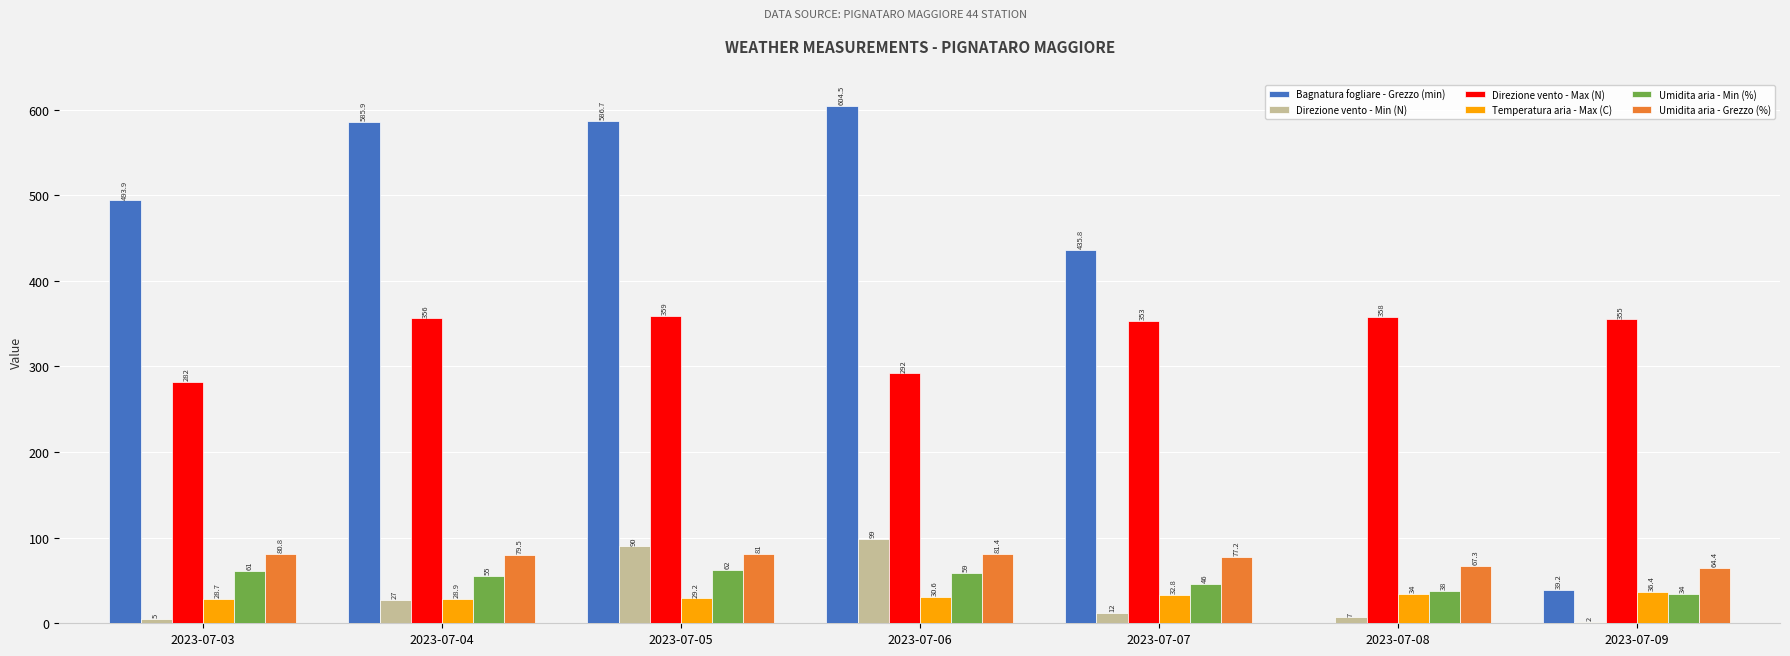

Reading left to right, extract all data points from this chart.

Bagnatura fogliare - Grezzo (min): 493.9	585.9	586.7	604.5	435.8	0.0	39.2
Direzione vento - Min (N): 5.0	27.0	90.0	99.0	12.0	7.0	2.0
Direzione vento - Max (N): 282.0	356.0	359.0	292.0	353.0	358.0	355.0
Temperatura aria - Max (C): 28.7	28.9	29.2	30.6	32.8	34.0	36.4
Umidita aria - Min (%): 61.0	55.0	62.0	59.0	46.0	38.0	34.0
Umidita aria - Grezzo (%): 80.8	79.5	81.0	81.4	77.2	67.3	64.4